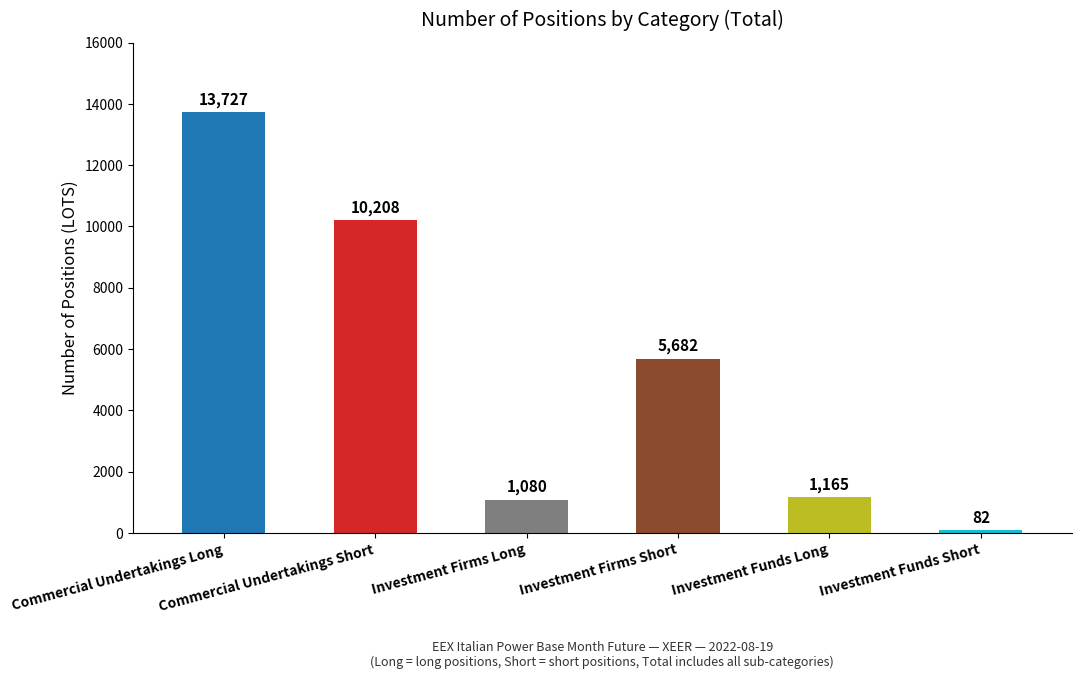

What is the sum of the values at Investment Funds Long and Commercial Undertakings Long?

14892